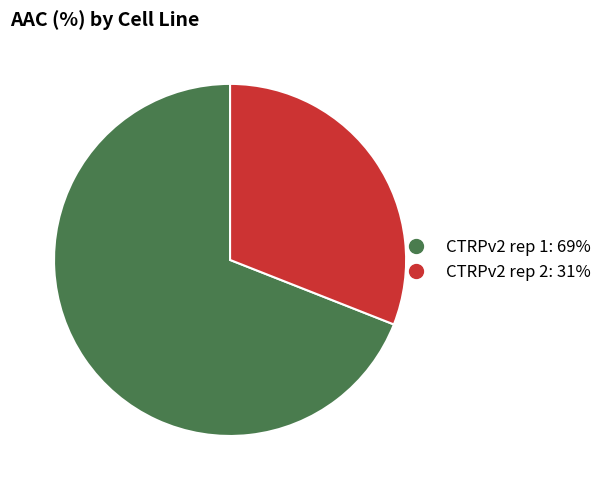

Is the sum of CTRPv2 rep 2 and CTRPv2 rep 1 greater than half?

Yes